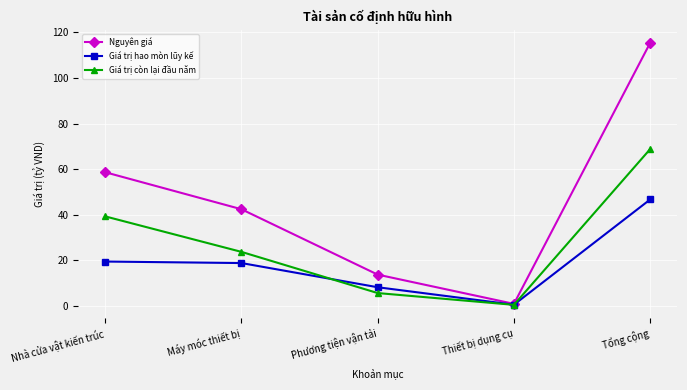

What position from the right is Nhà cửa vật kiến trúc?

5